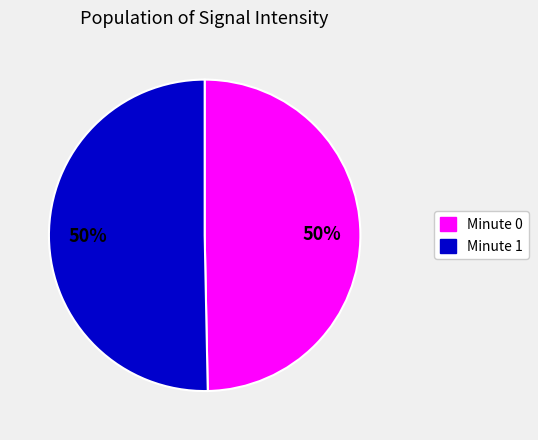

To the nearest percent, what is the average slice percentage?

50%